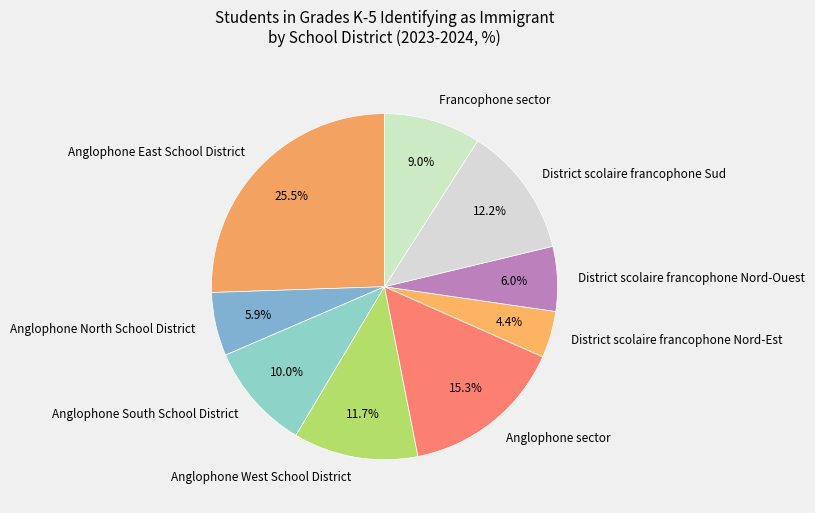

Which category has the biggest portion of the pie?

Anglophone East School District